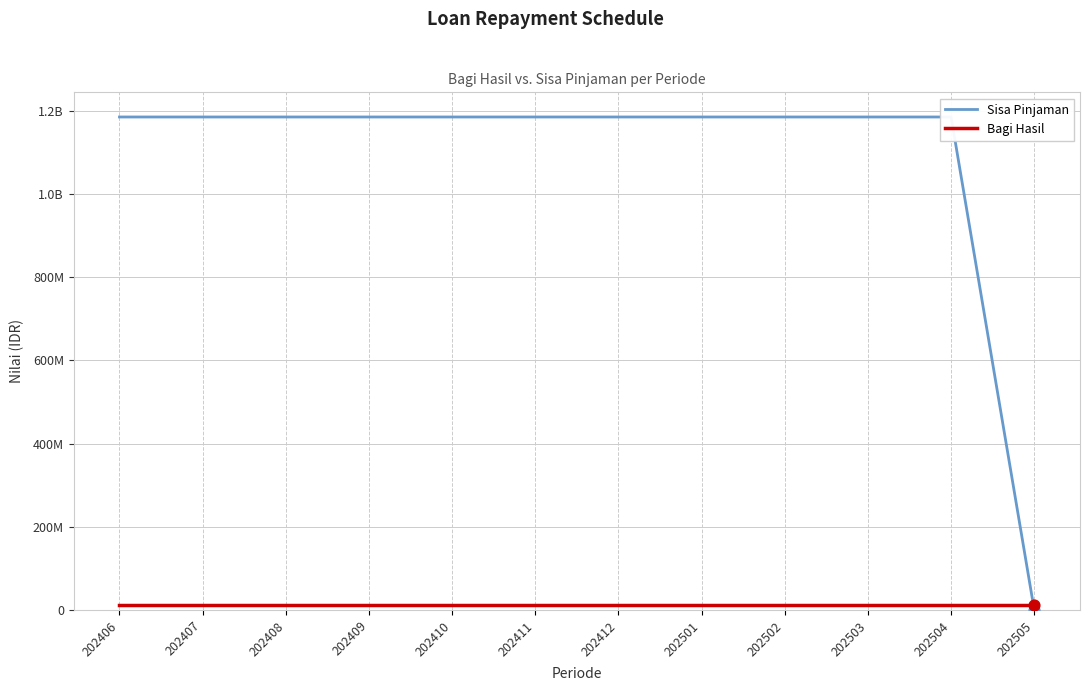

At which category is the sum across all series the highest?

202406